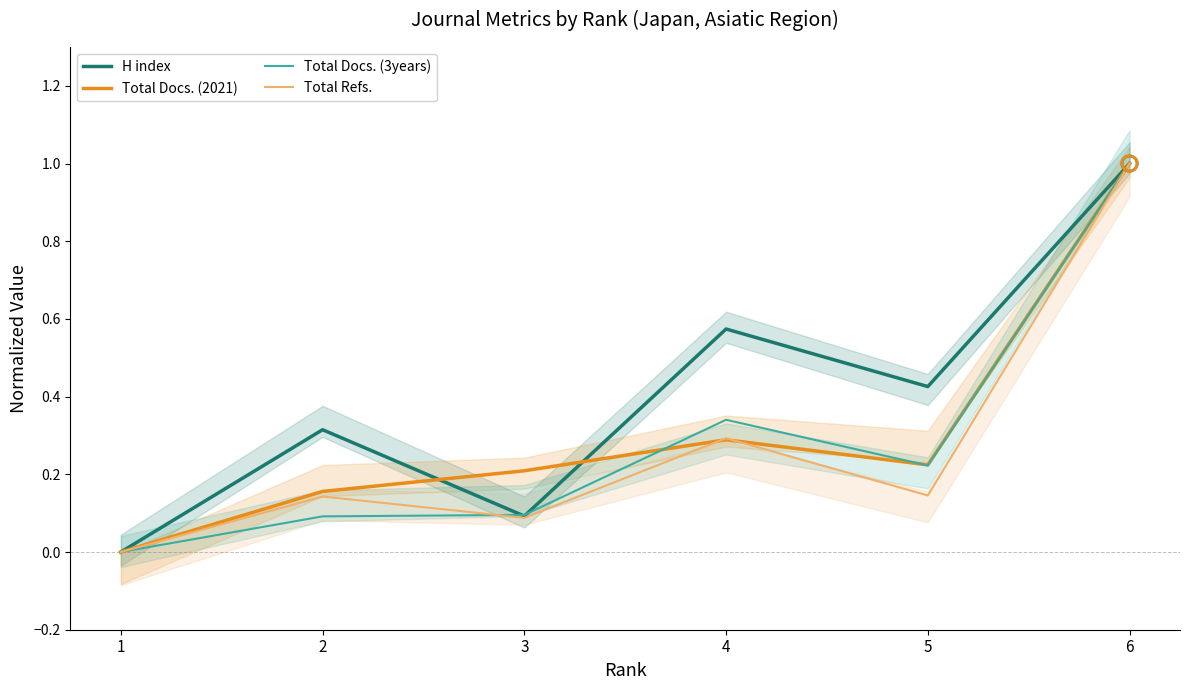

Which series contains the highest Y value?

H index